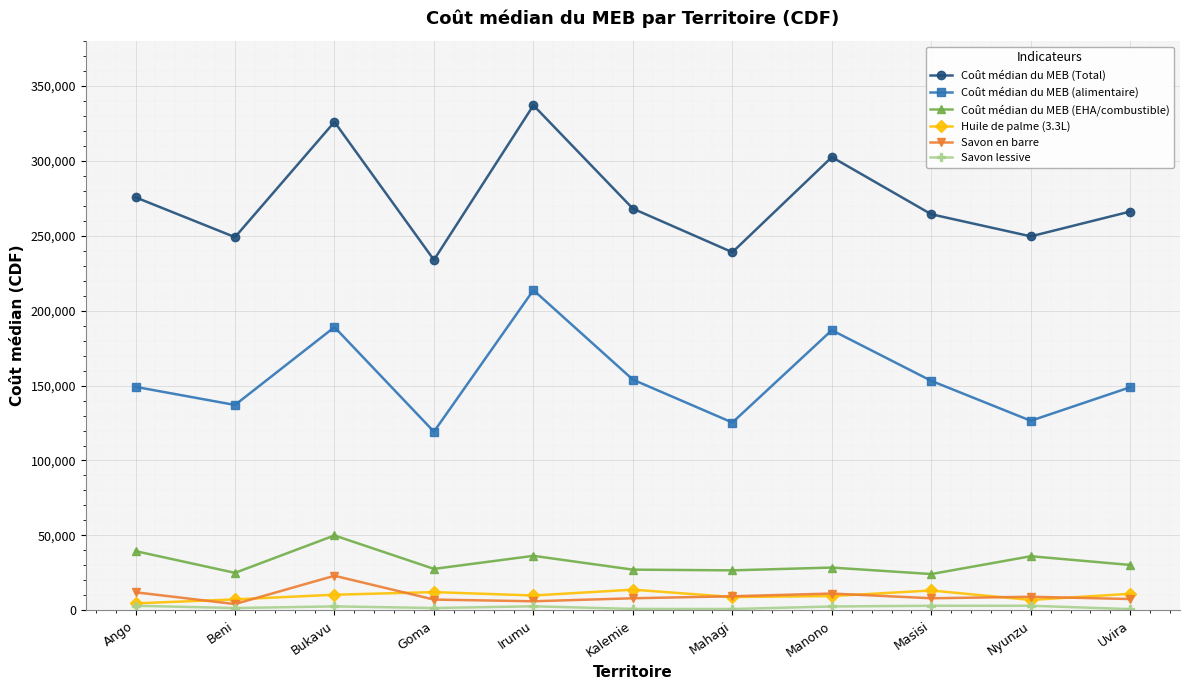

How many lines are shown in the chart?

6